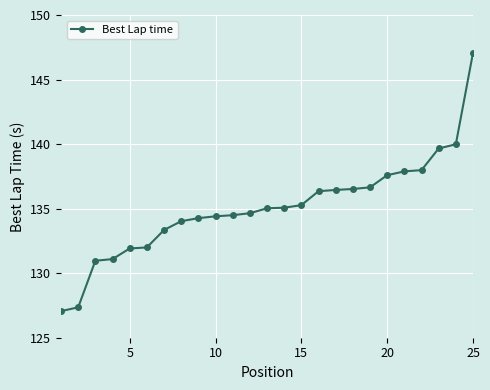

What is the maximum value shown in the chart?

147.1